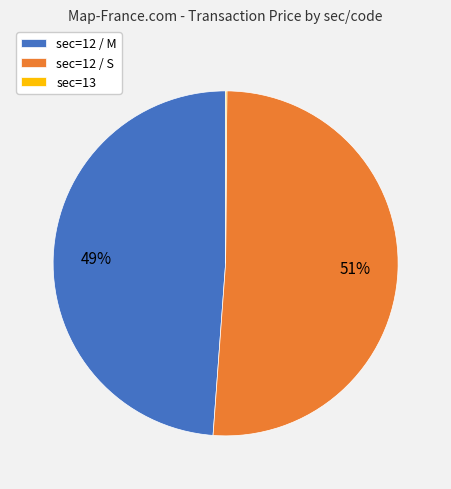

To the nearest percent, what is the average slice percentage?

33%